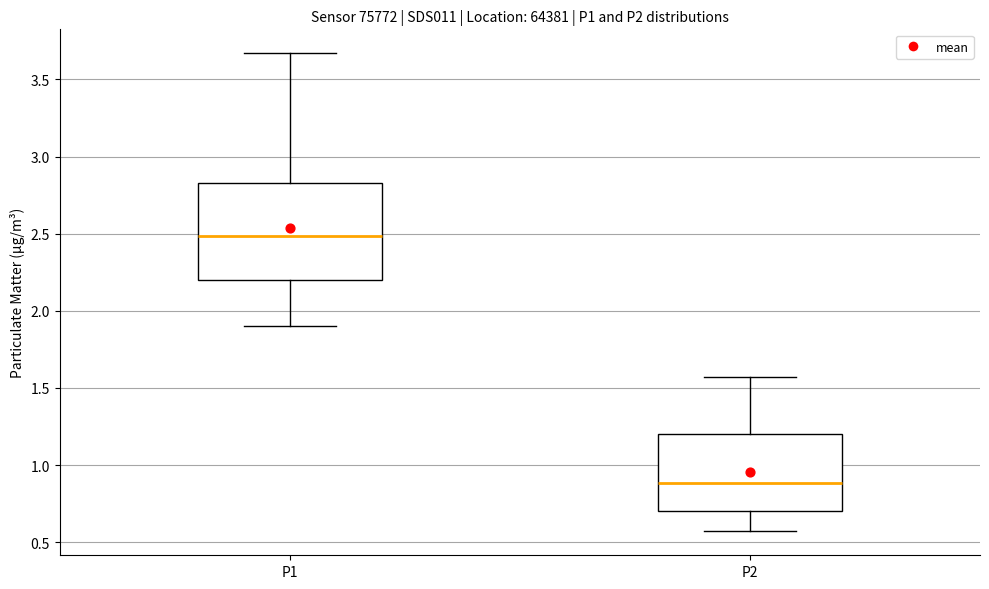

Reading left to right, transcribe this box plot: for each box, give where its median line is, the range the box spans, and where its two whiskers end, as read against the y-axis. The values are not printed on the chart, so give them approximately, as read against the axis.

P1: median 2.50, box 2.20 to 2.85, whiskers 1.90 to 3.65
P2: median 0.90, box 0.70 to 1.20, whiskers 0.55 to 1.55